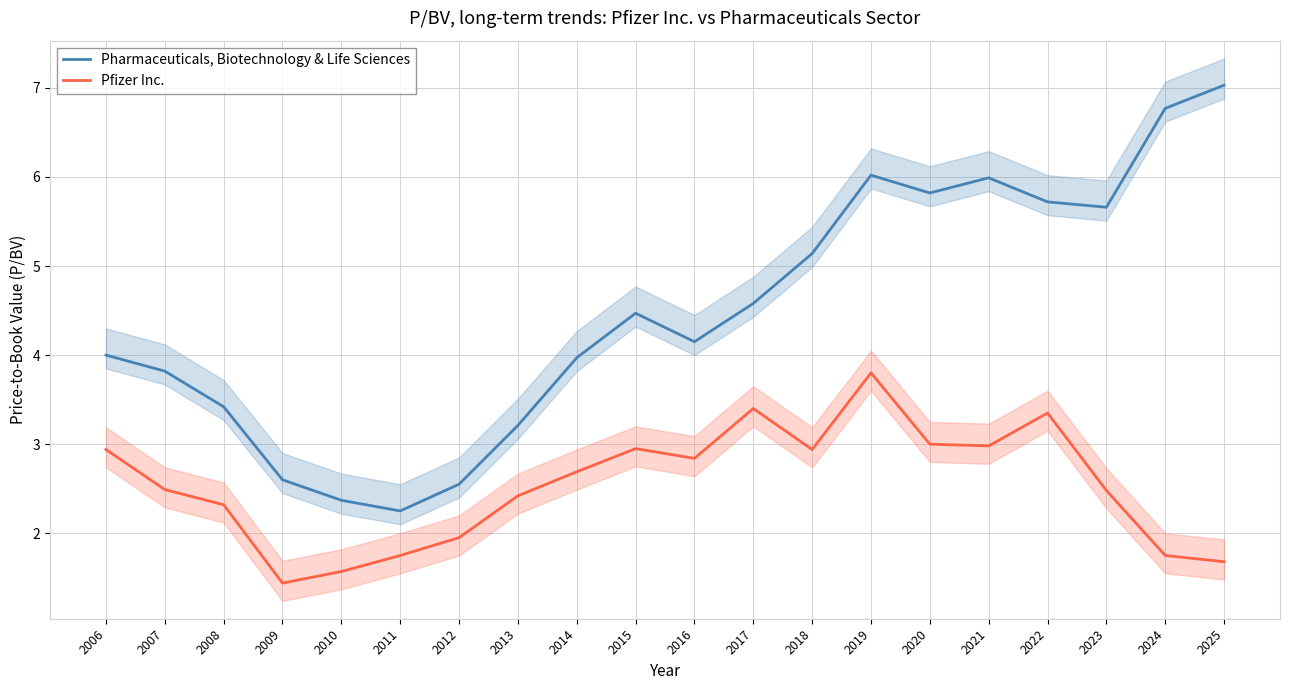

What is the value of the Pfizer Inc. point at the 19th from the left?

1.8